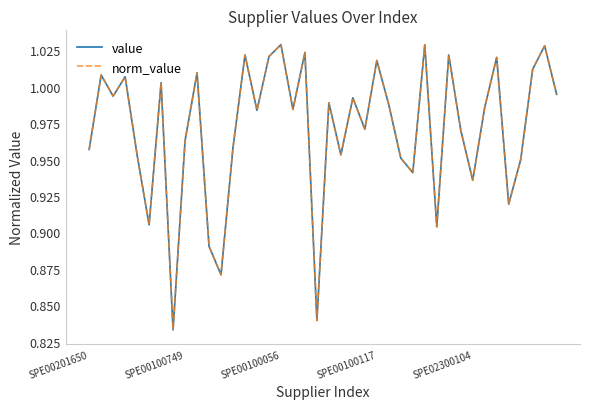

Is this an area chart (filled region under the line)?

No